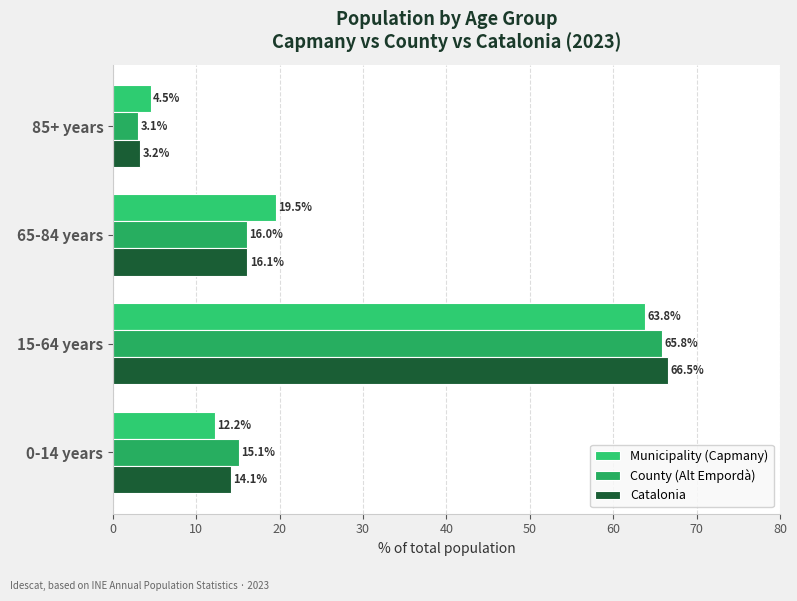

What are all the series names shown in the legend?

Municipality (Capmany), County (Alt Empordà), Catalonia